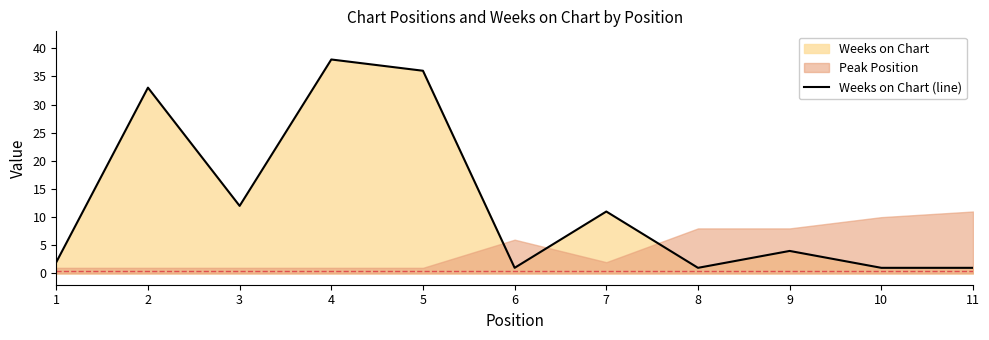

Reading left to right, transcribe all the data shown in this chart.

2	33	12	38	36	1	11	1	4	1	1